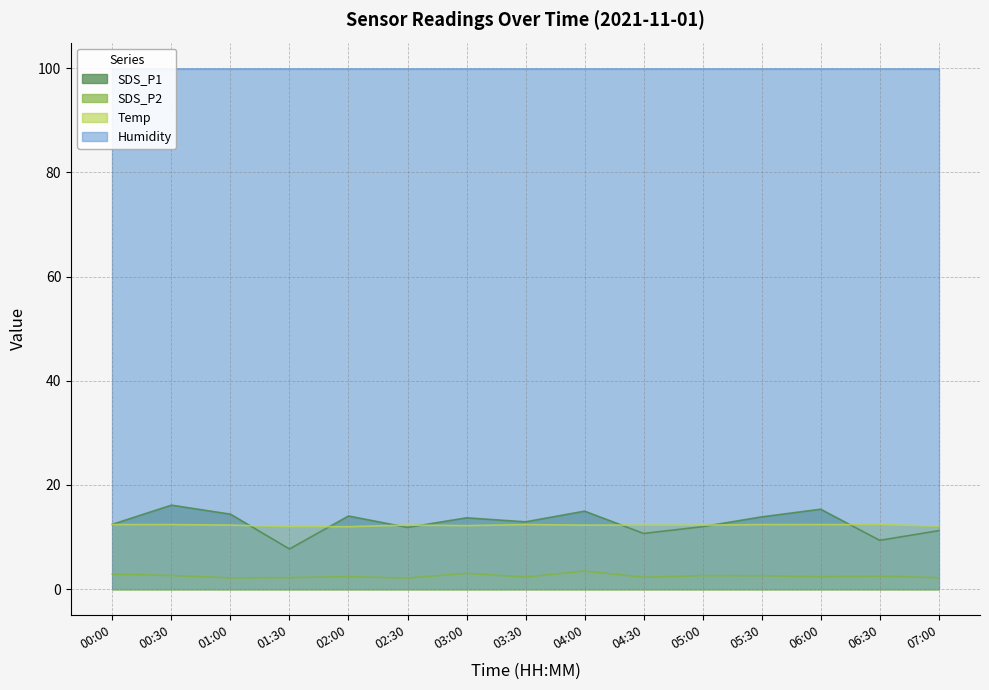

True or false: SDS_P2 and Temp cross at least once.

False